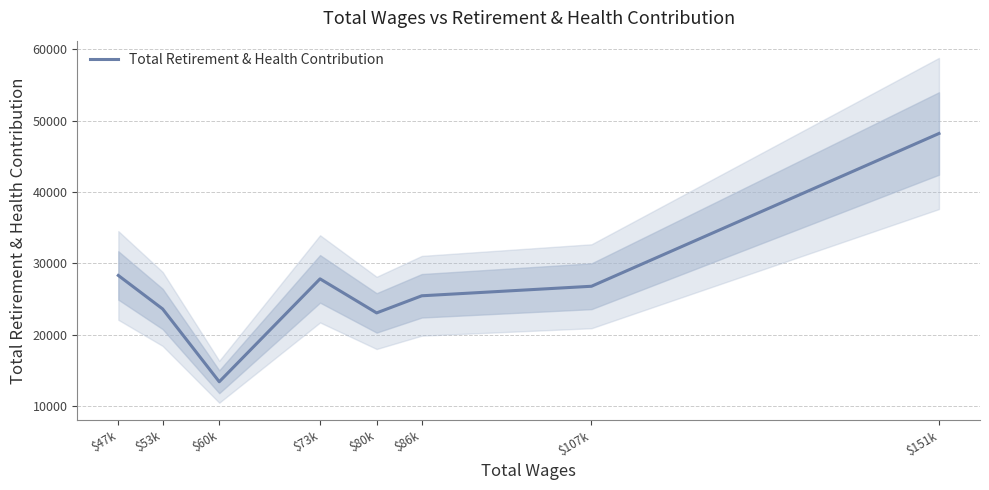

What is the label of the 4th point from the left?

$73k